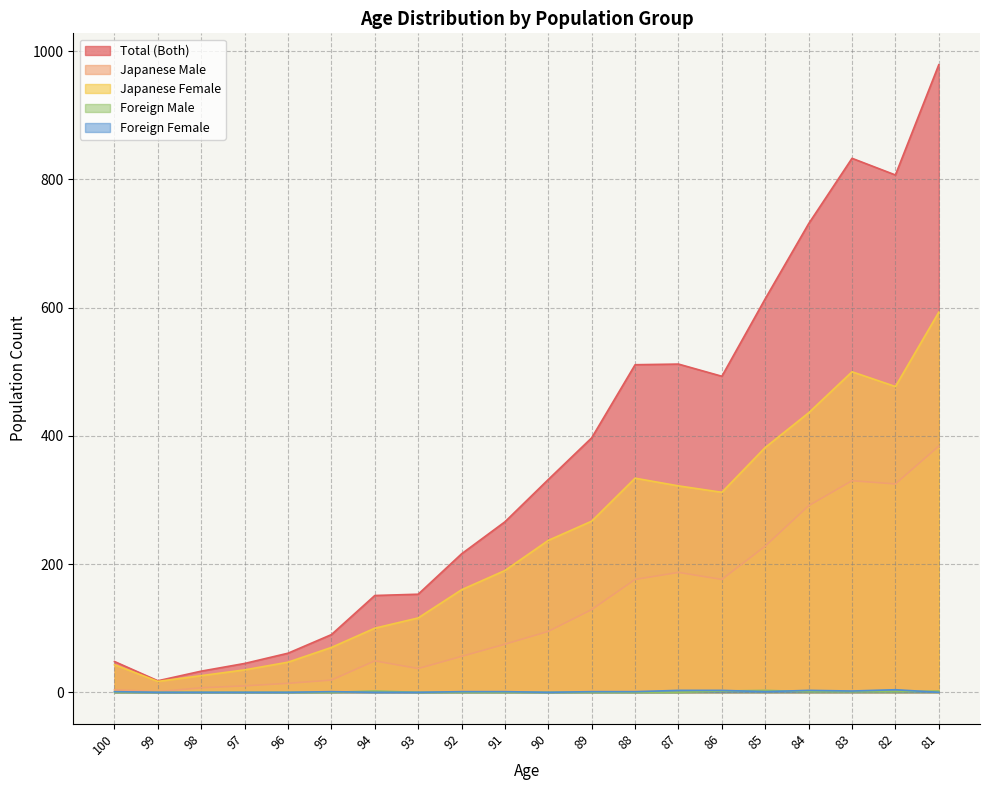

Which category has the lowest value in the Foreign Female series?

99